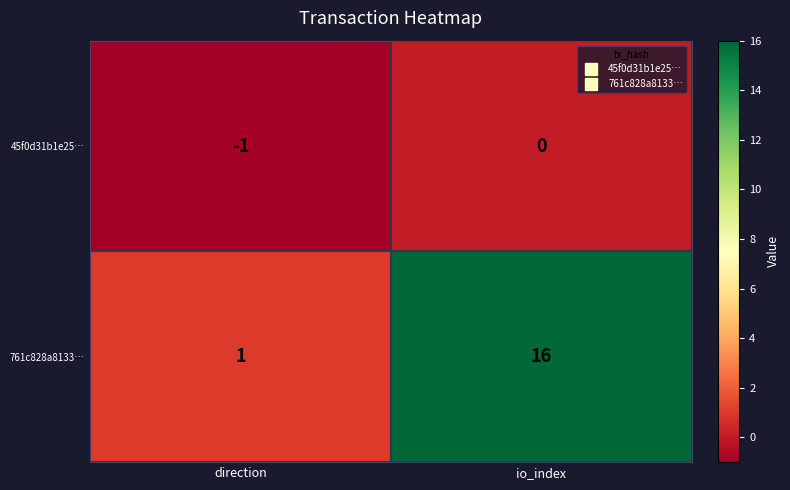

Reading right to left, extract all data points from this chart.

45f0d31b1e25…: 0	-1
761c828a8133…: 16	1